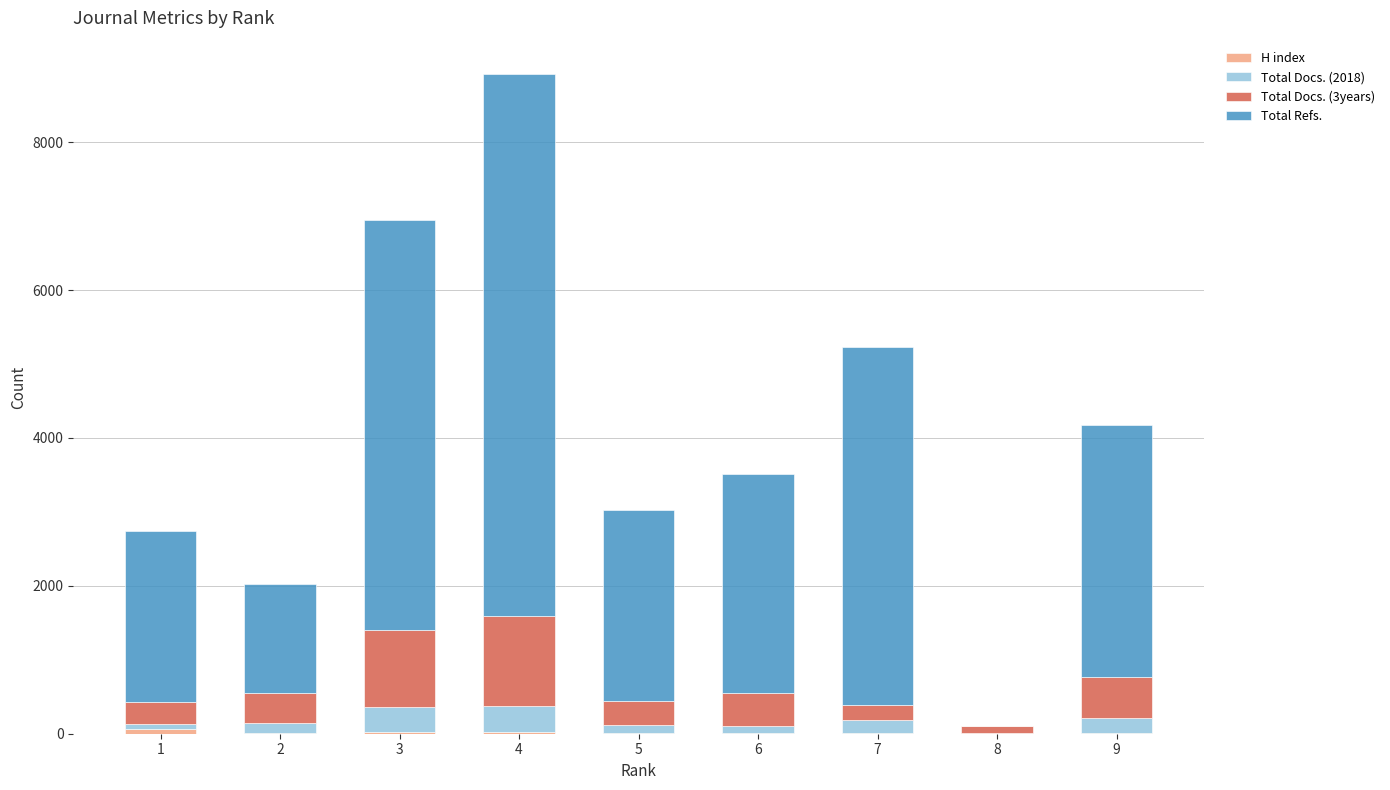

At which category is the sum across all series the highest?

4